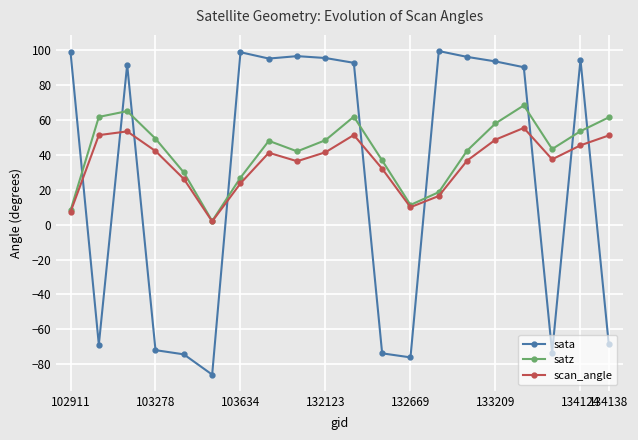

What is the minimum value shown in the chart?

-85.9